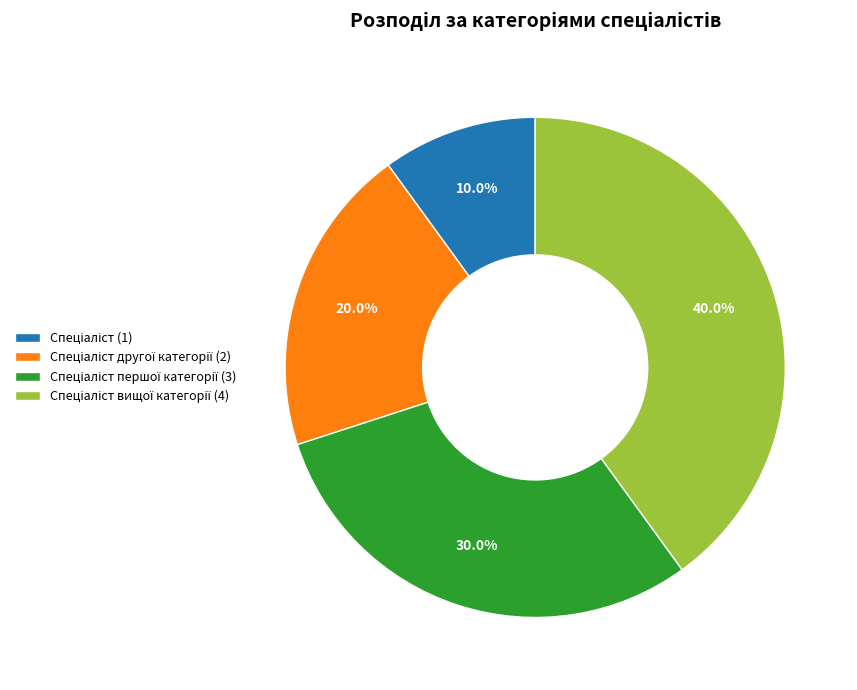

Is there a majority slice in this chart?

No